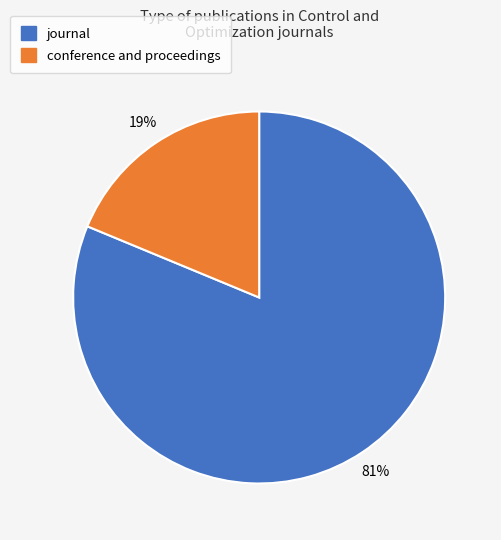

To the nearest percent, what is the difference between the largest and smallest slice percentages?

62%